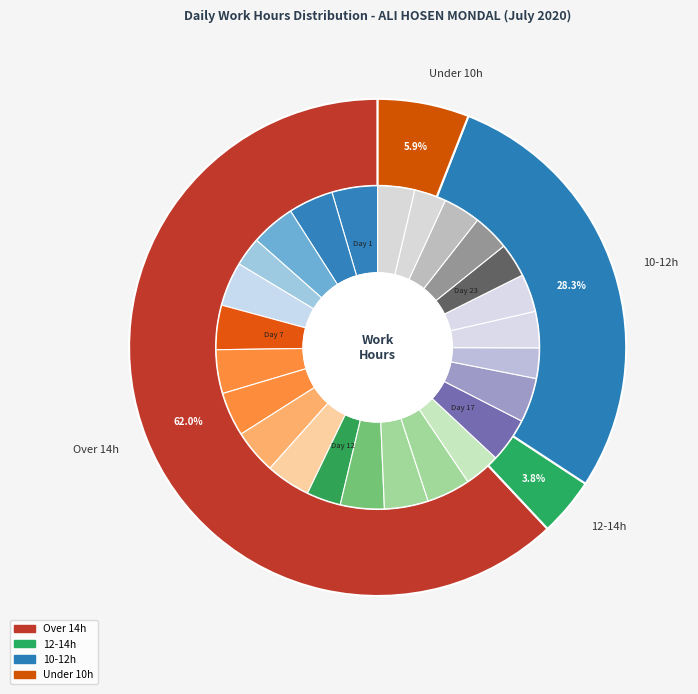

Is the sum of Day 18 and Day 13 greater than half?

No